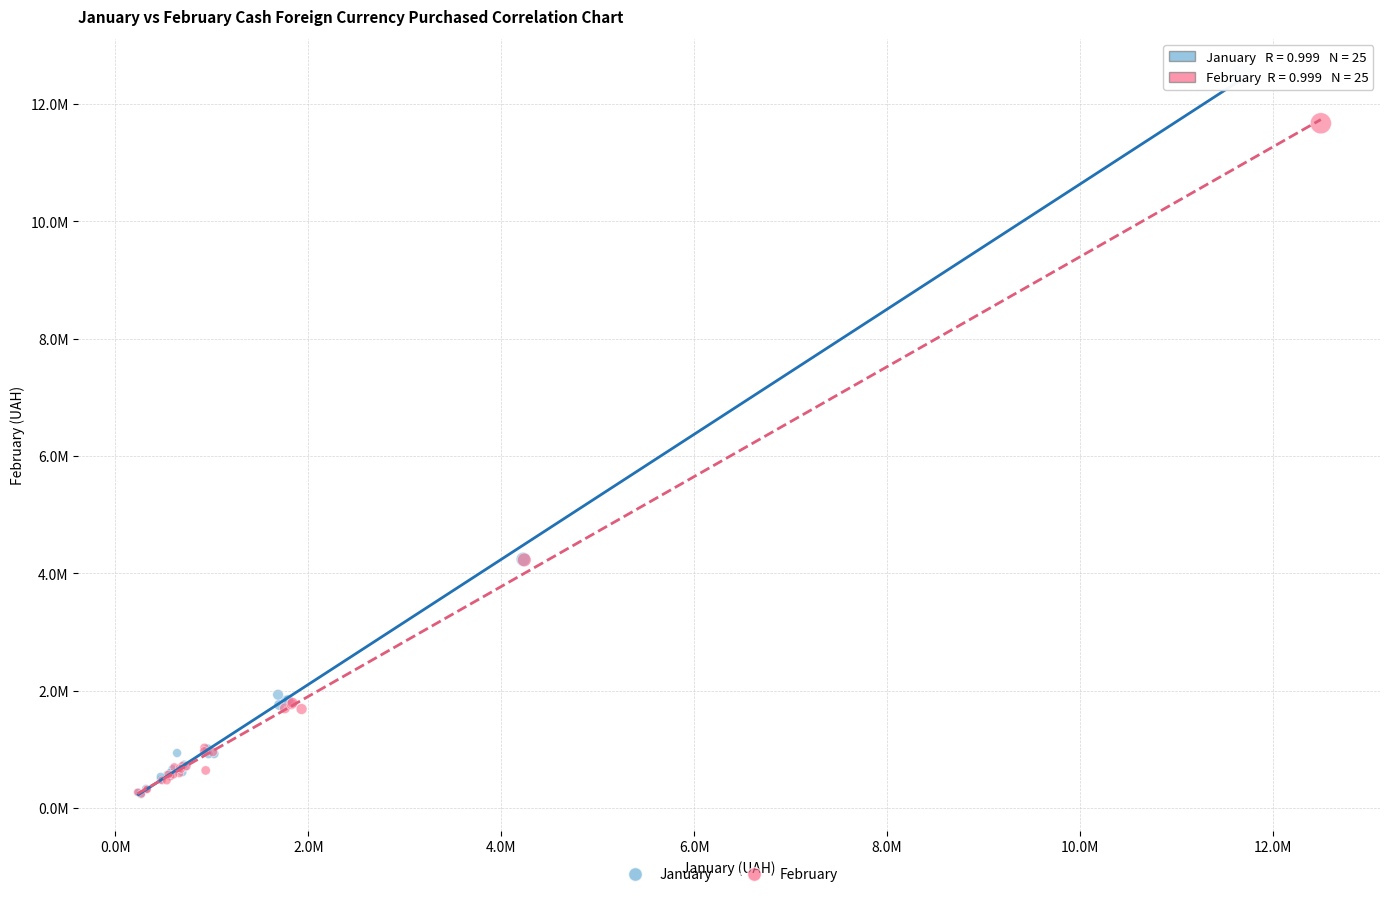

Which series has the widest spread of Y values?

January